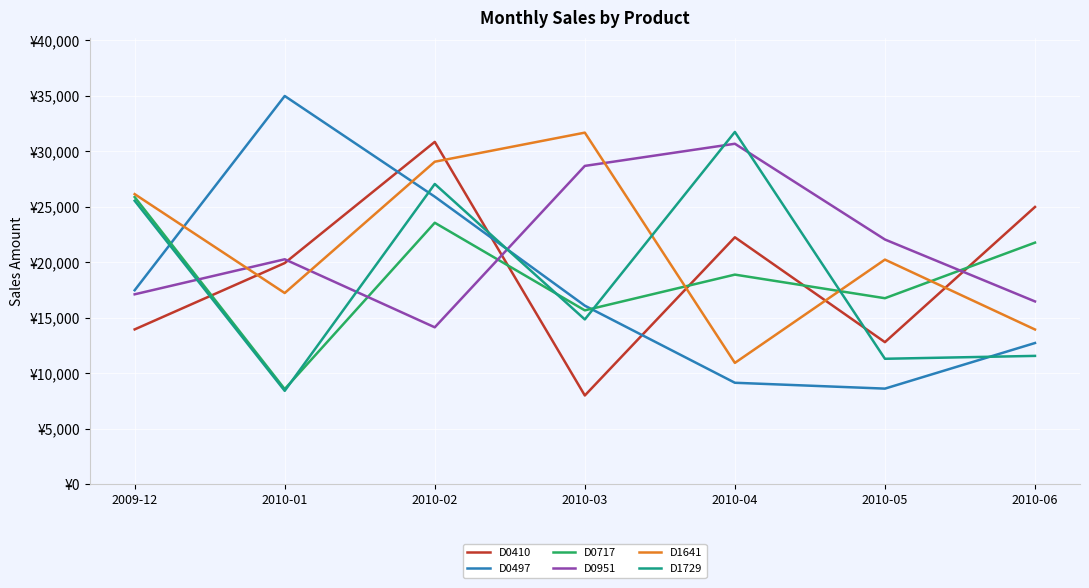

What value does the D1729 series have at 2010-02?

27053